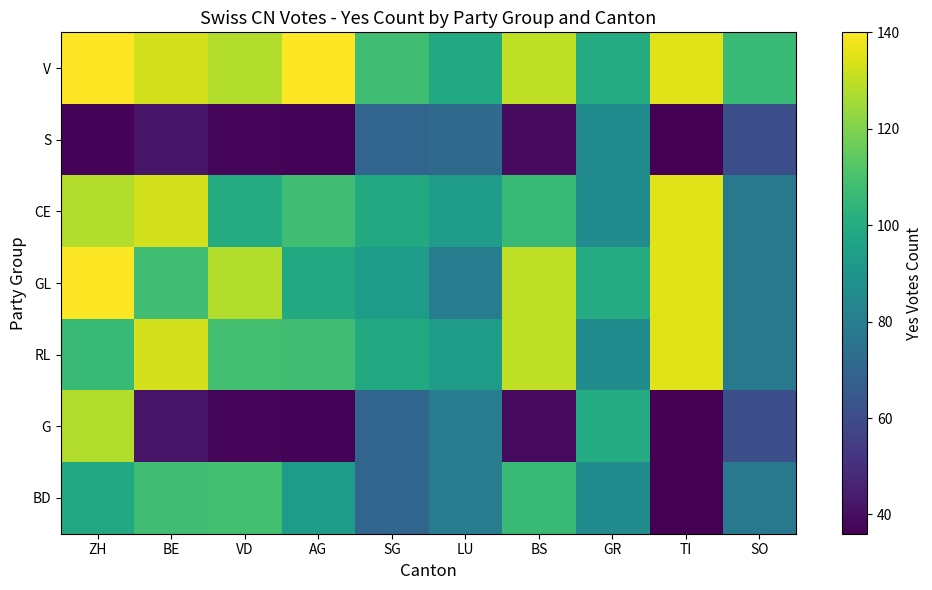

What is the total value across all series at BS?

680